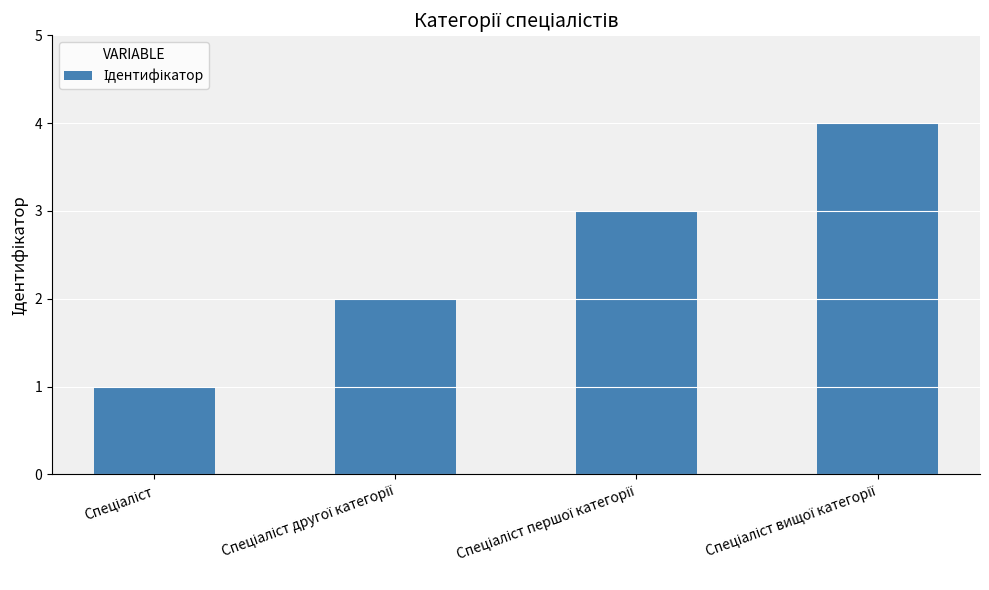

What is the sum of all values?

10